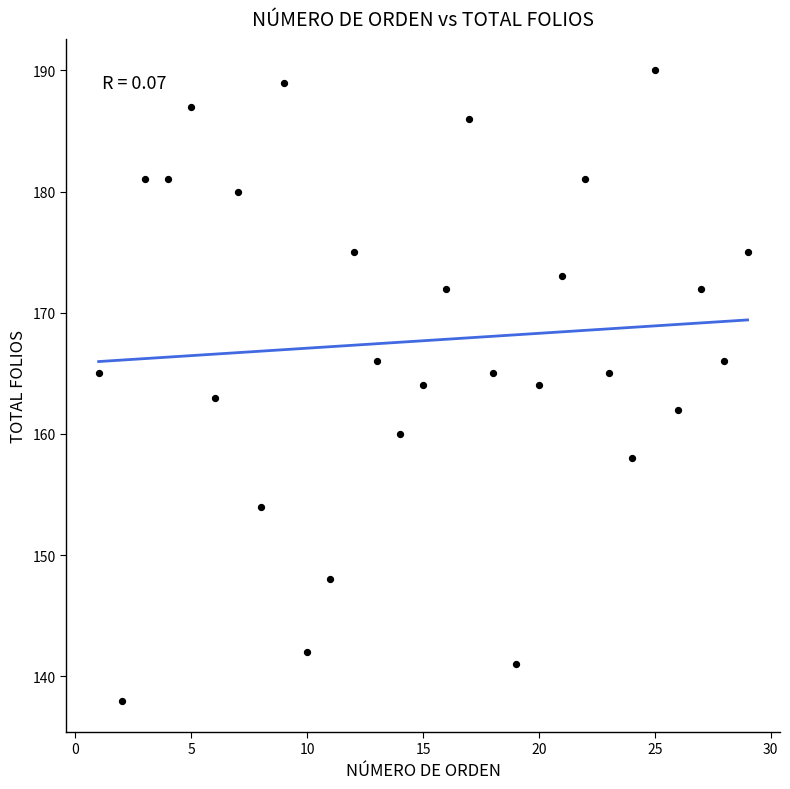

What is the range of Y values (max minus min)?

52